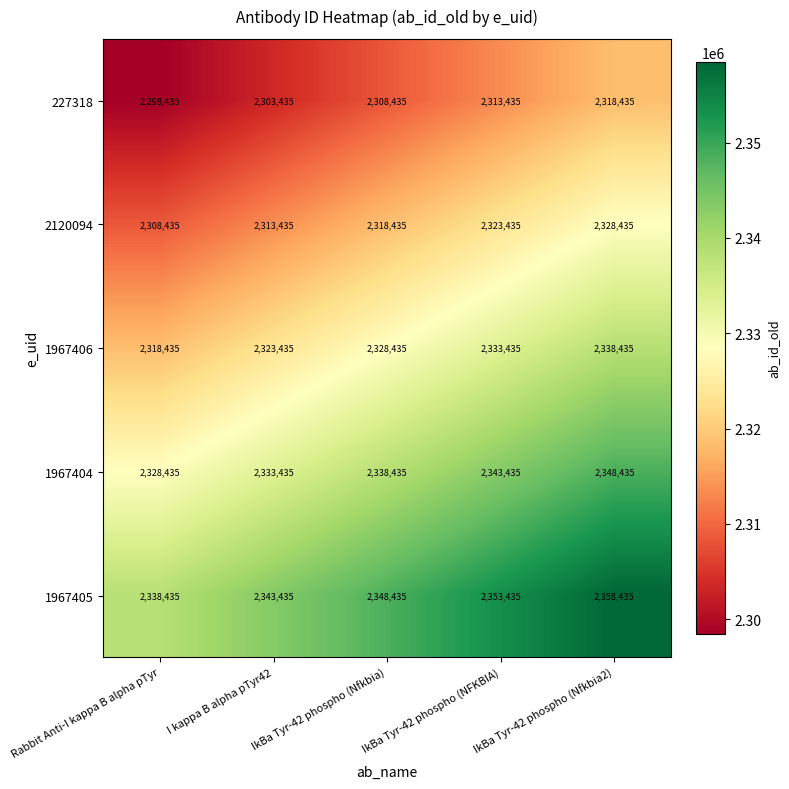

Is it true that 1967406 equals 1350369 at I kappa B alpha pTyr42?

False